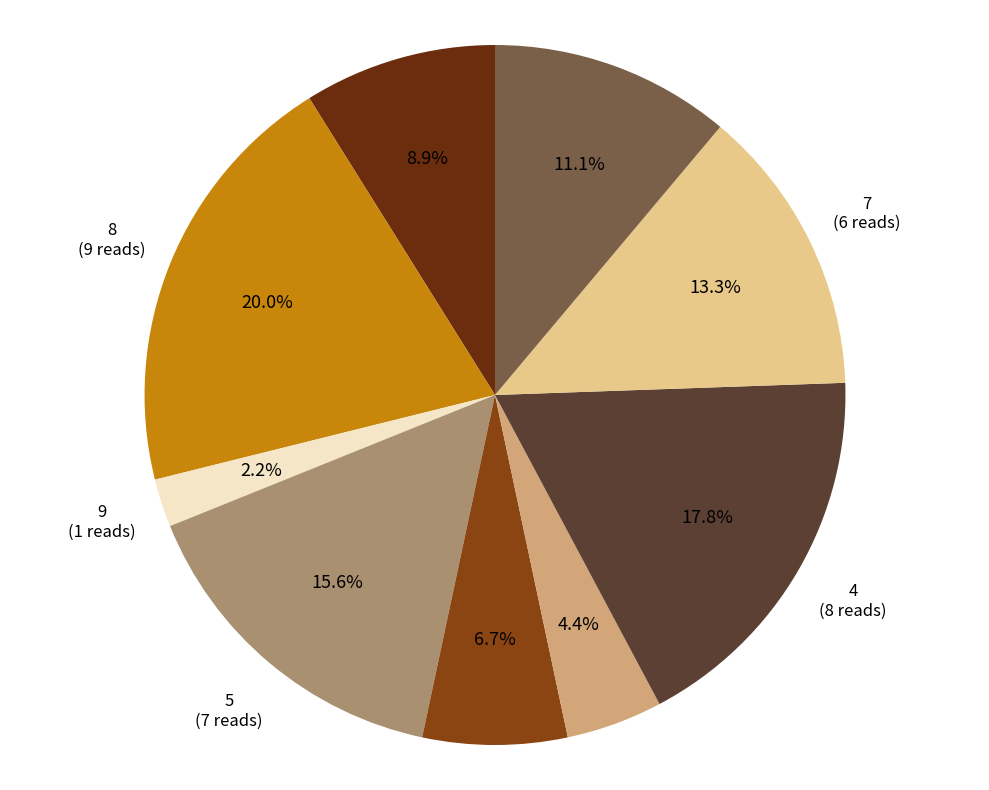

Is there a majority slice in this chart?

No